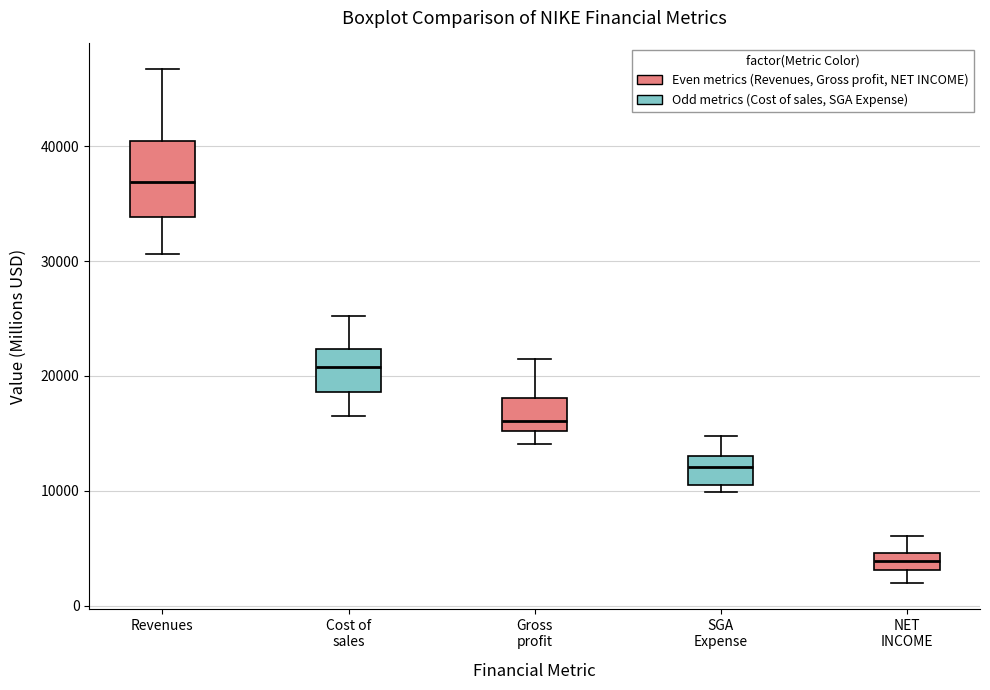

Where is the lower edge of the box for Gross profit on the y-axis? The values are not printed on the chart, so give them approximately, as read against the axis.

15000